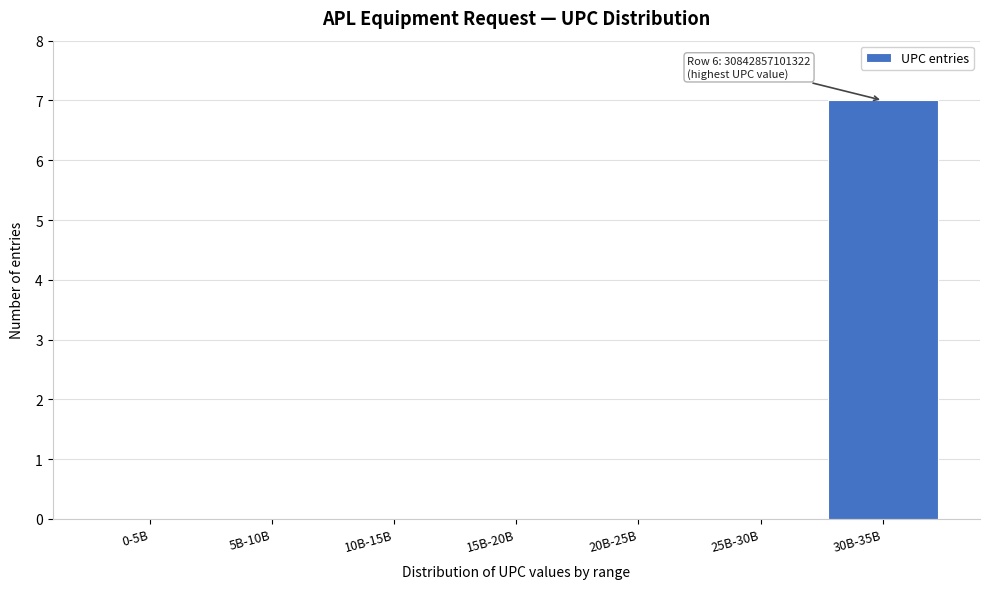

Reading right to left, what are all the values shown in this chart?

30B-35B=7	25B-30B=0	20B-25B=0	15B-20B=0	10B-15B=0	5B-10B=0	0-5B=0